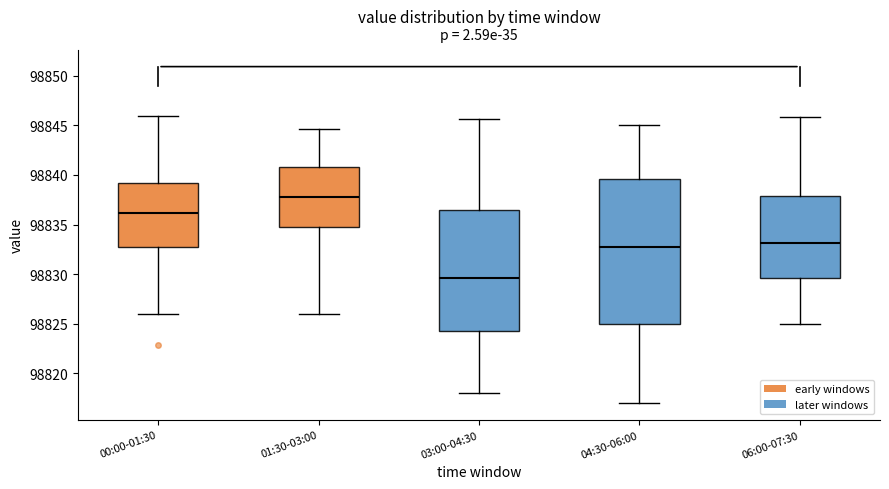

Which box is the tallest, from its lower edge to its upper edge?

04:30-06:00